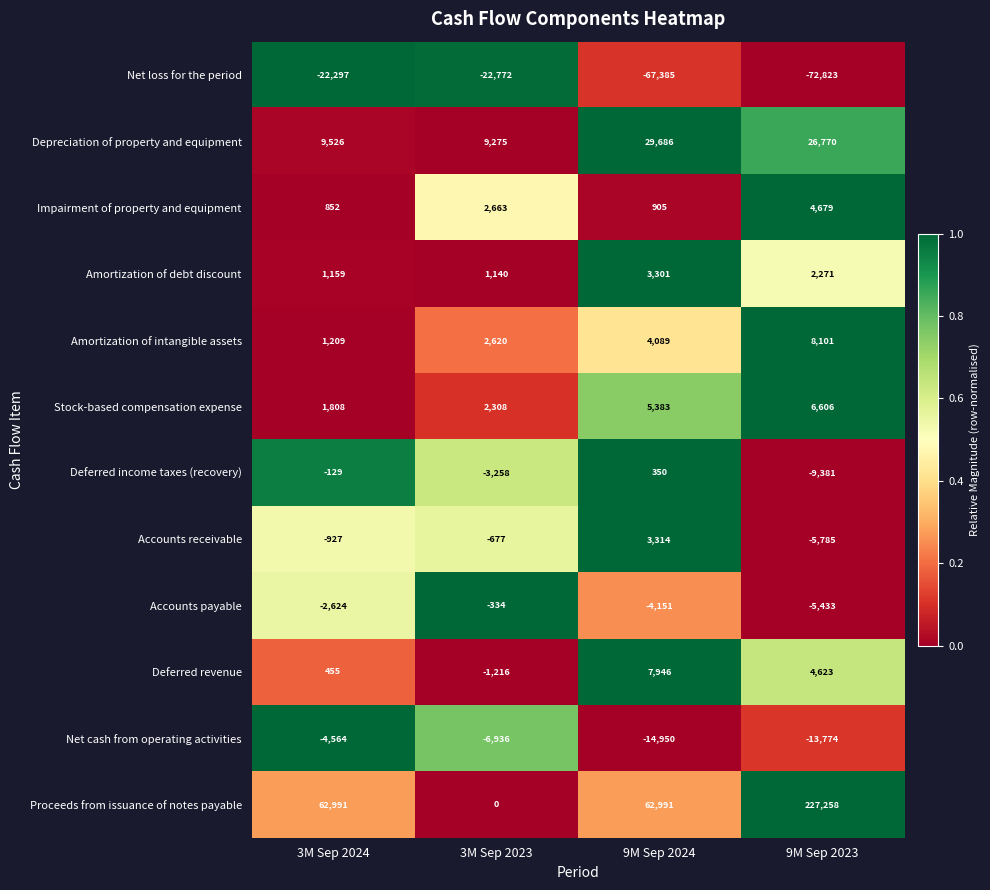

What is the highest value of the Net cash from operating activities series?

-4564